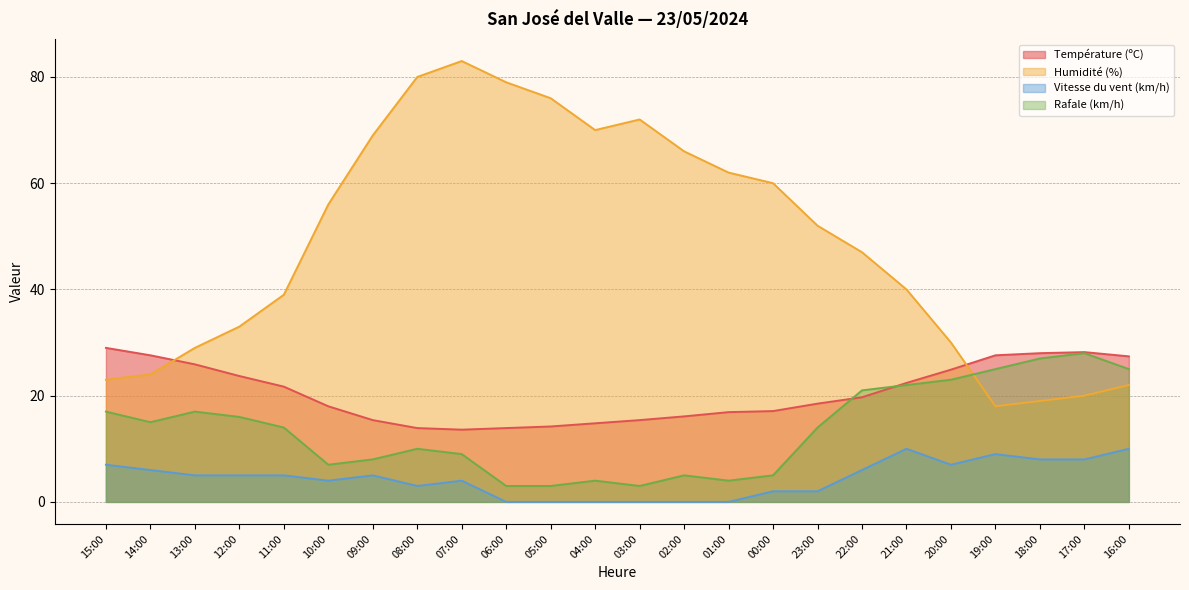

At which category does Rafale (km/h) reach its first local valley?

14:00